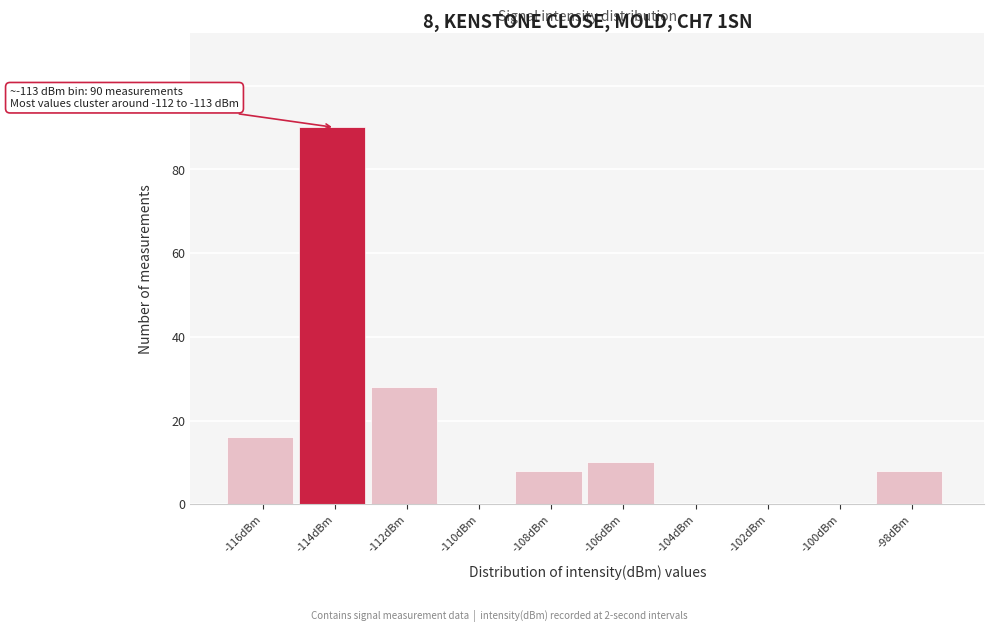

Which label corresponds to the largest value in the chart?

-114dBm